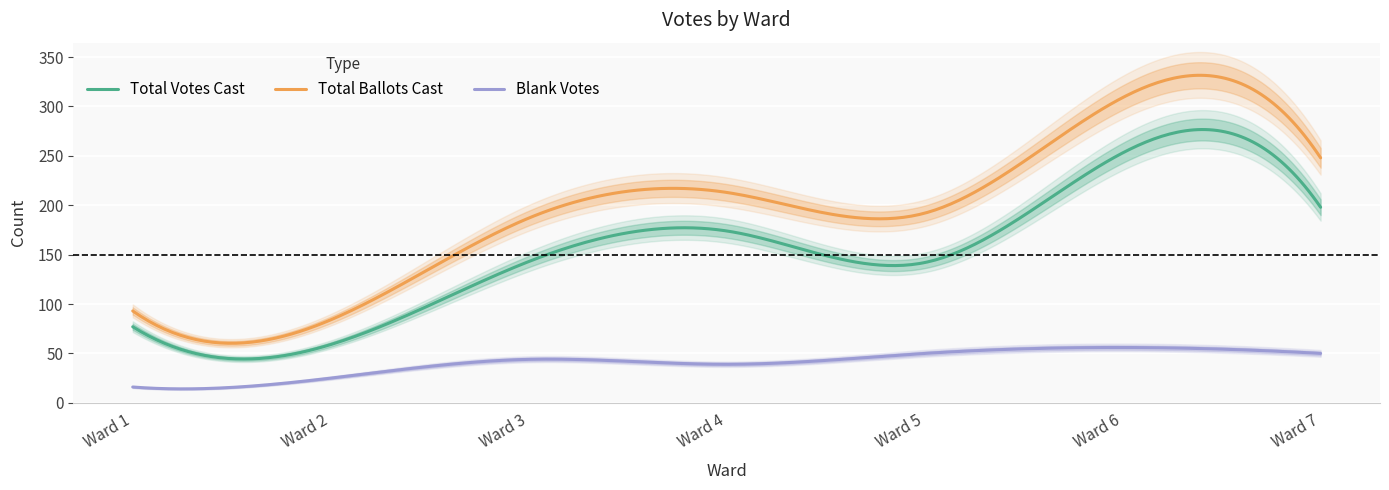

What are all the series names shown in the legend?

Total Votes Cast, Total Ballots Cast, Blank Votes